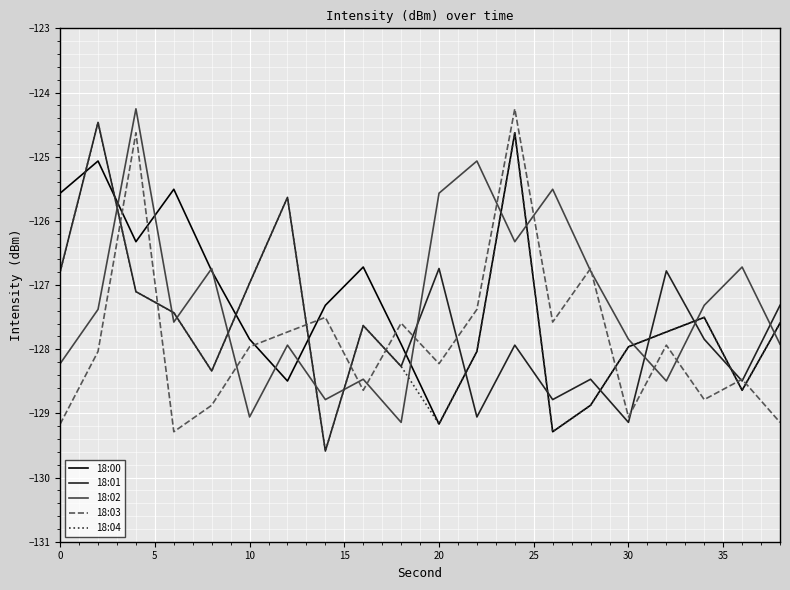

After their last crossing, which series has the higher values: 18:01 or 18:00?

18:01